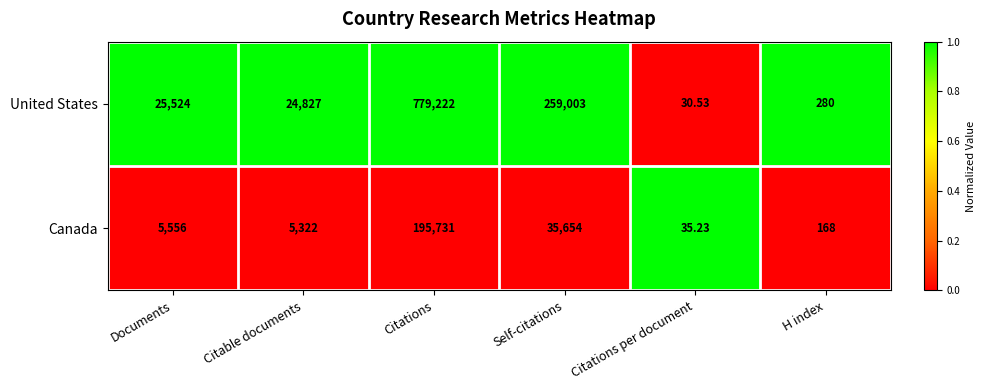

List the labels in order of Canada value, largest first.

Citations, Self-citations, Documents, Citable documents, H index, Citations per document